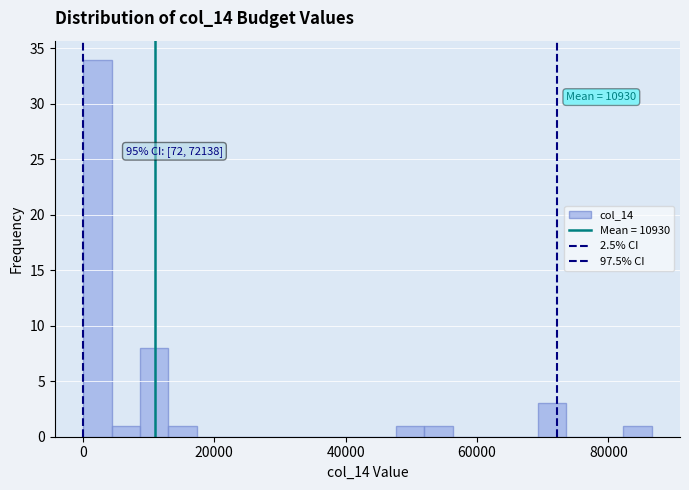

Around what value on the x-axis is the tallest bar? Give the approximate position of its centre, as read against the axis.

2000